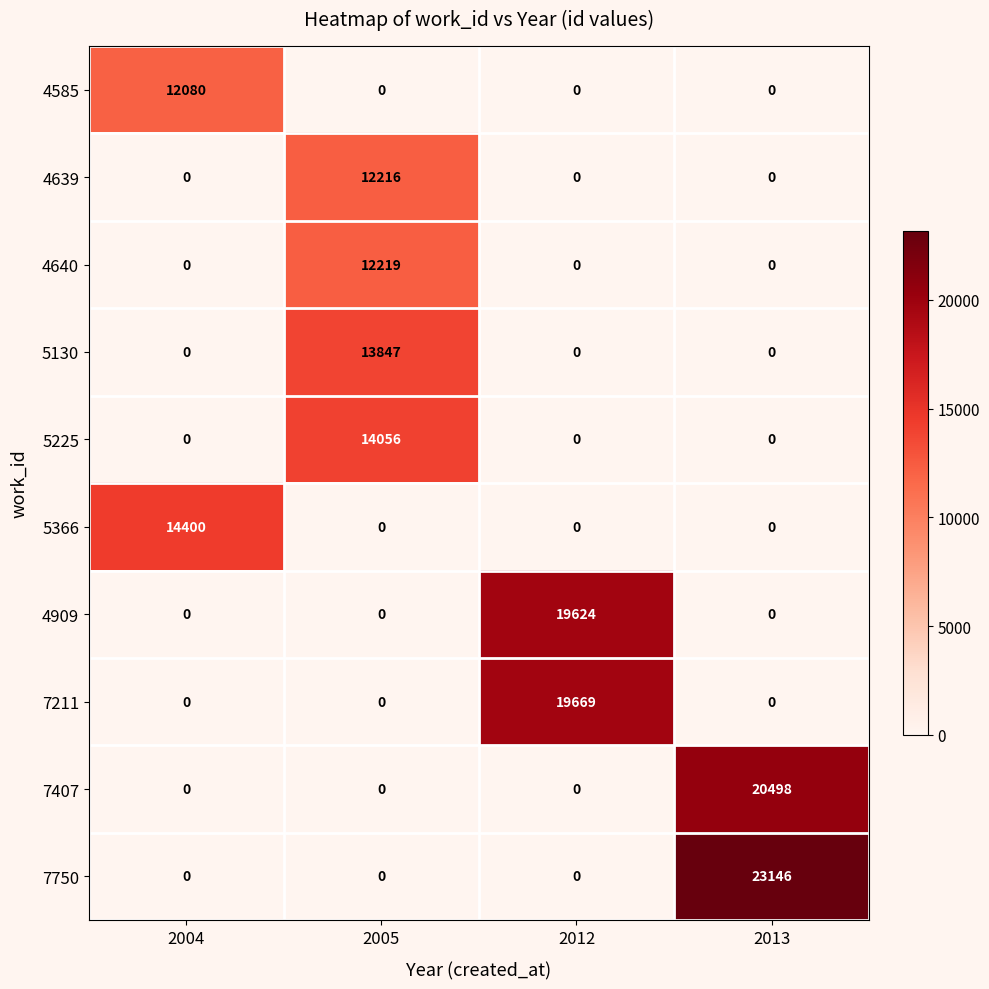

What is the sum of all 5130 values?

13847